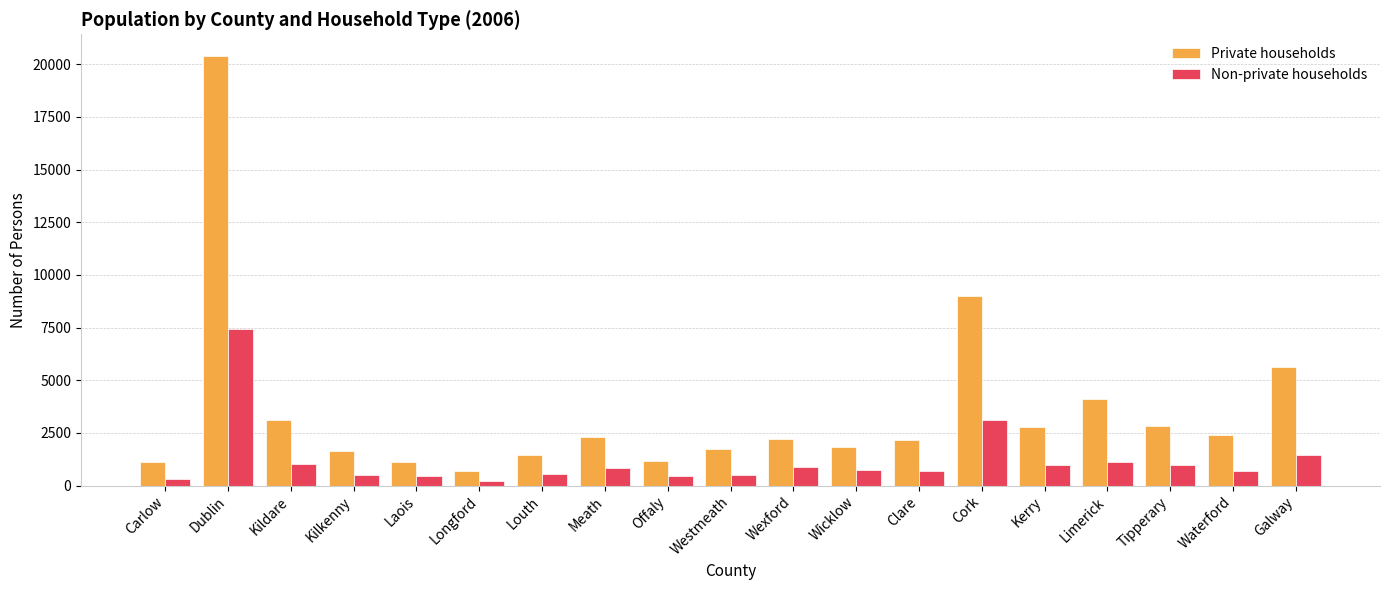

Is it true that Private households equals 4717 at Tipperary?

False